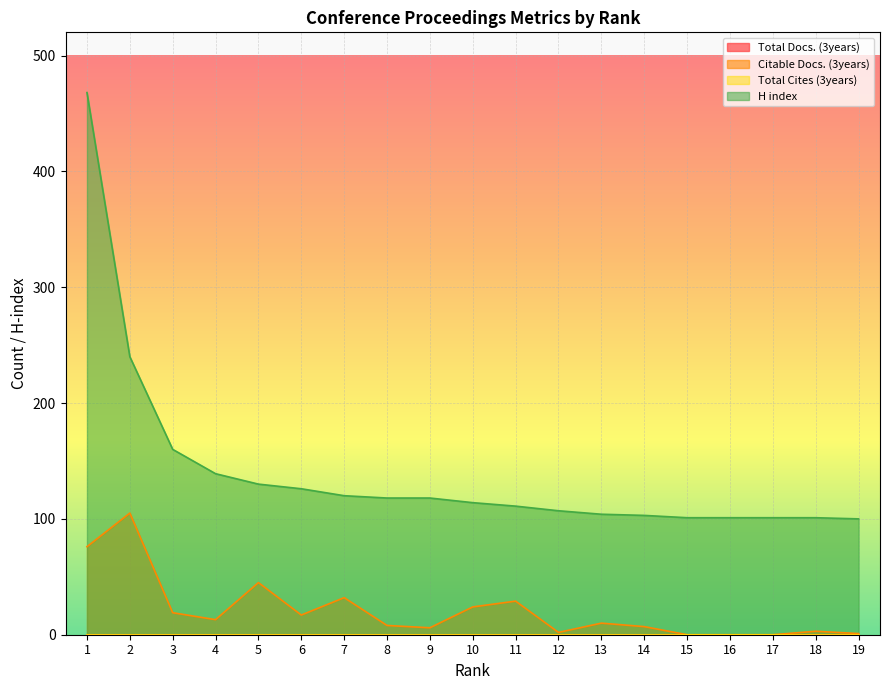

True or false: H index has more than 0 points higher than both neighbors.

False